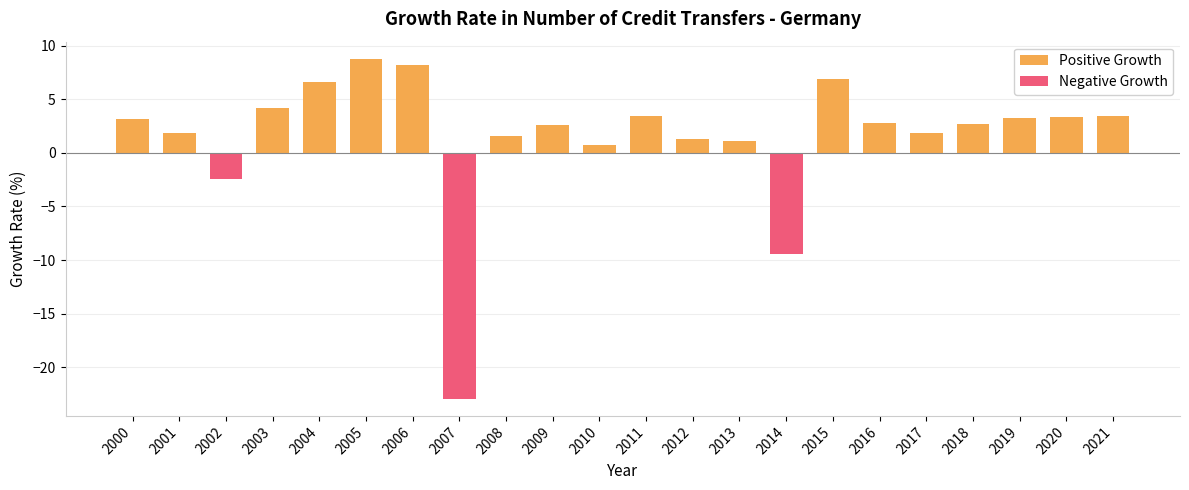

At which label does the data first exceed 2?

2000